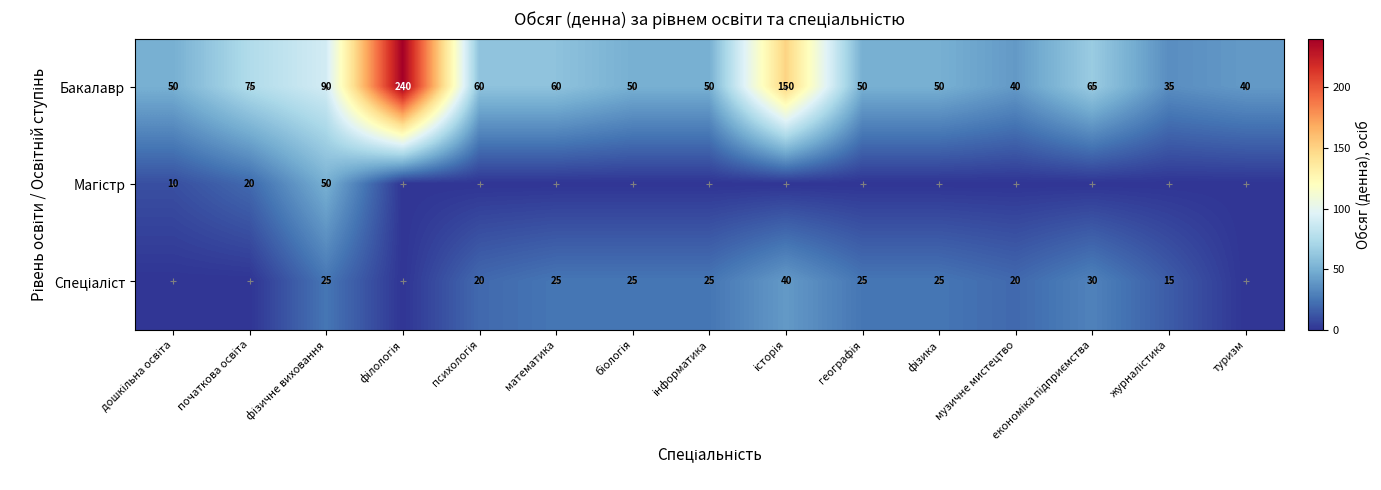

What is the difference between the maximum and second lowest values in the Бакалавр series?

200